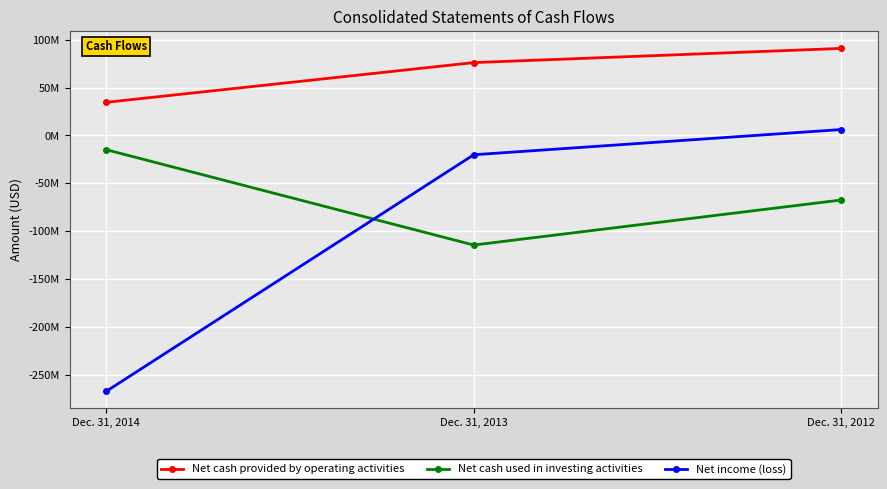

What are all the series names shown in the legend?

Net cash provided by operating activities, Net cash used in investing activities, Net income (loss)